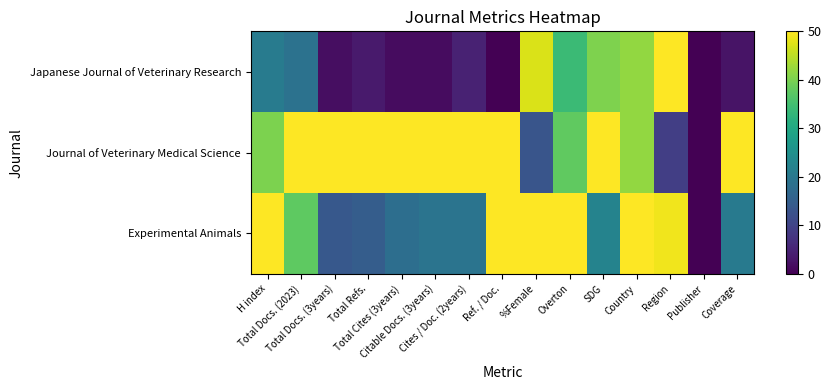

Reading left to right, transcribe all the data shown in this chart.

Experimental Animals: H index=50.0	Total Docs. (2023)=37.7	Total Docs. (3years)=13.8	Total Refs.=14.7	Total Cites (3years)=18.0	Citable Docs. (3years)=19.2	Cites / Doc. (2years)=19.3	Ref. / Doc.=50.0	%Female=50.0	Overton=50.0	SDG=22.3	Country=50.0	Region=48.8	Publisher=0.0	Coverage=20.5
Journal of Veterinary Medical Science: H index=40.2	Total Docs. (2023)=50.0	Total Docs. (3years)=50.0	Total Refs.=50.0	Total Cites (3years)=50.0	Citable Docs. (3years)=50.0	Cites / Doc. (2years)=50.0	Ref. / Doc.=50.0	%Female=13.2	Overton=37.8	SDG=50.0	Country=41.9	Region=9.3	Publisher=0.0	Coverage=50.0
Japanese Journal of Veterinary Research: H index=20.9	Total Docs. (2023)=18.8	Total Docs. (3years)=1.9	Total Refs.=3.6	Total Cites (3years)=1.7	Citable Docs. (3years)=1.6	Cites / Doc. (2years)=4.8	Ref. / Doc.=0.0	%Female=47.2	Overton=34.1	SDG=40.4	Country=41.9	Region=50.0	Publisher=0.0	Coverage=2.7